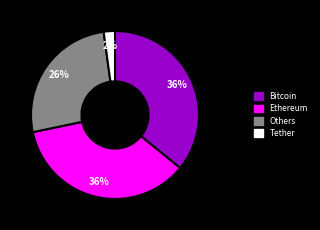

Which category has the smallest portion of the pie?

Tether